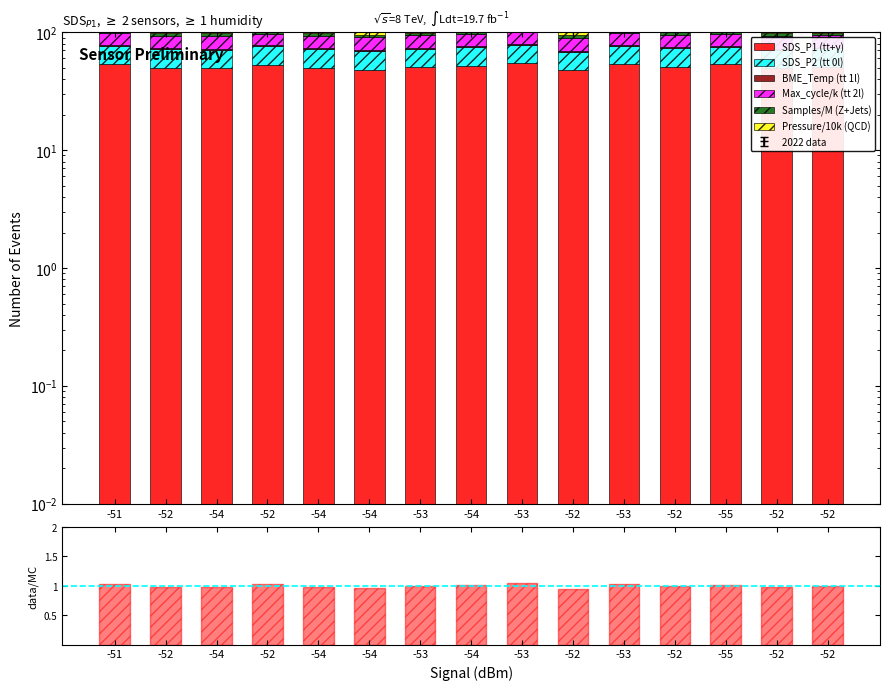

How many groups of bars are there?

15